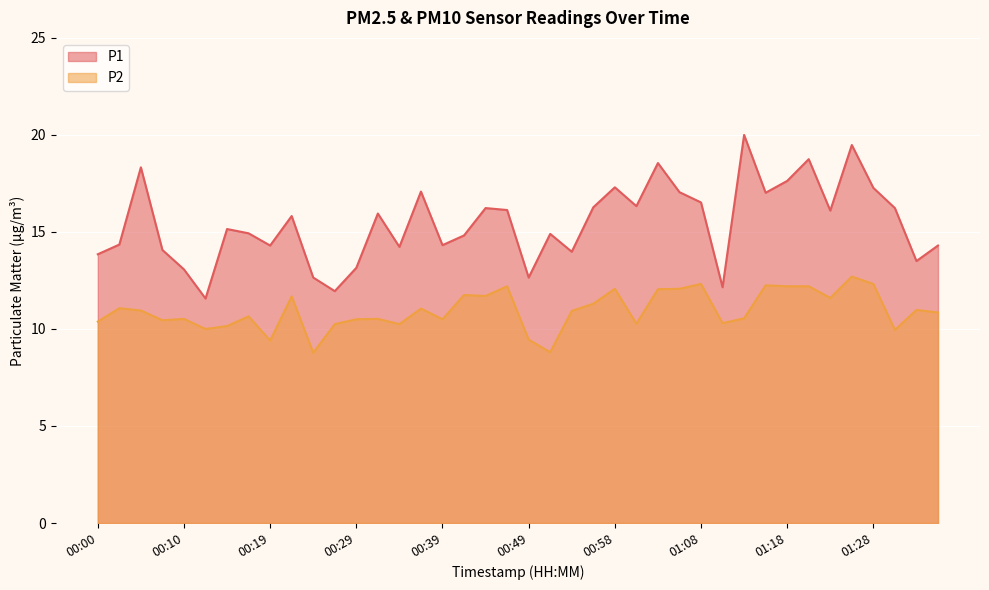

What position from the left is 01:28?

37